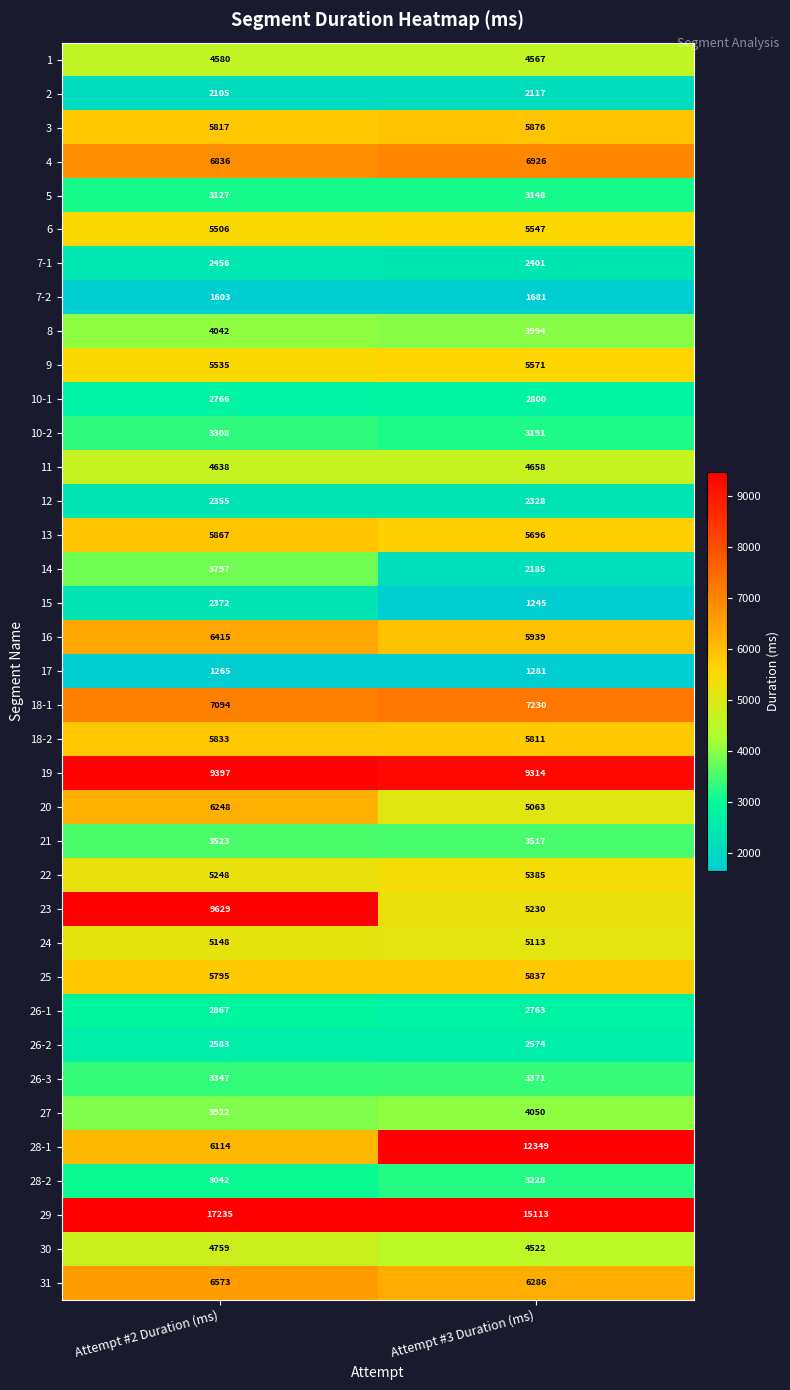

Which series has the widest spread of values?

28-1